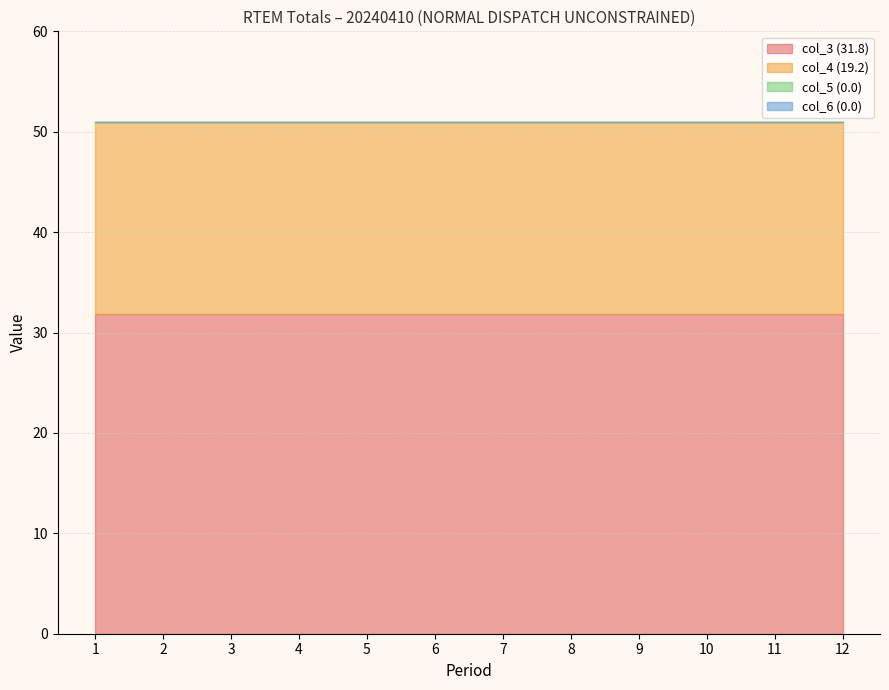

Between 7 and 11, which is larger?

7